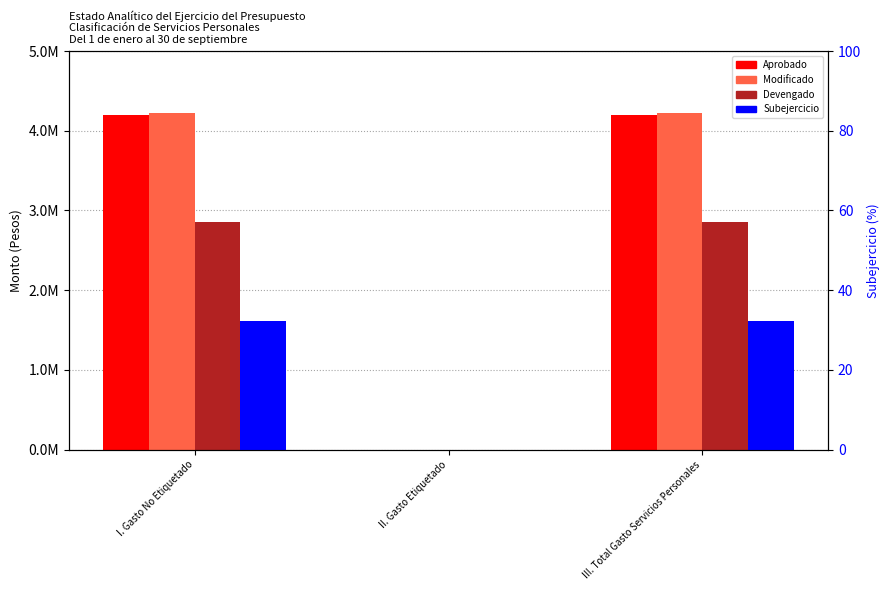

At which label is Subejercicio closest to 16?

II. Gasto Etiquetado